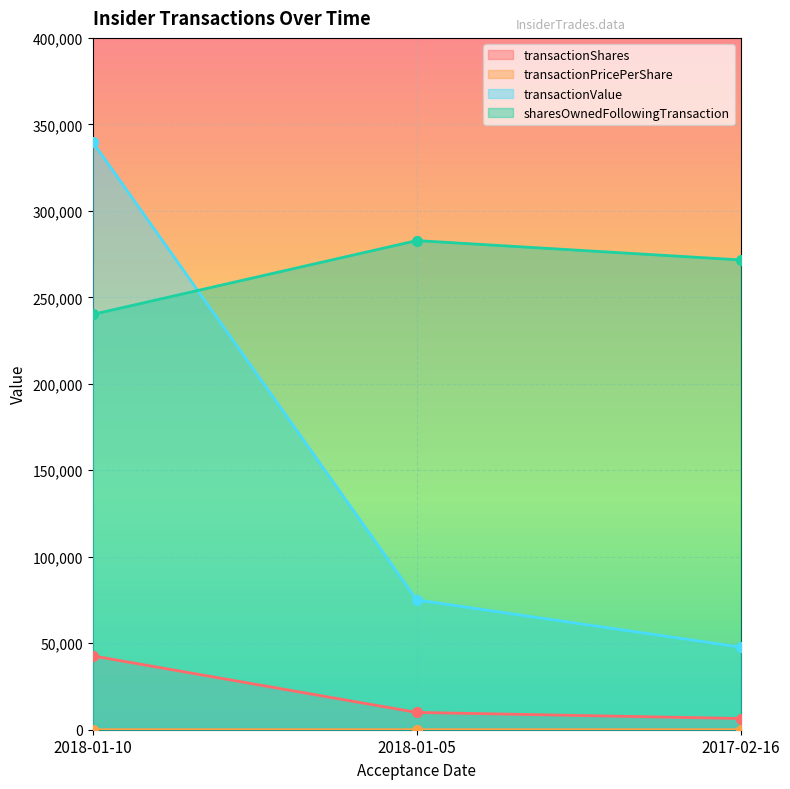

Reading left to right, list all the values displayed in this chart.

transactionShares: 2018-01-10=42700.0	2018-01-05=10000.0	2017-02-16=6480.0
transactionPricePerShare: 2018-01-10=8.0	2018-01-05=7.5	2017-02-16=7.4
transactionValue: 2018-01-10=339846.0	2018-01-05=75025.0	2017-02-16=47758.0
sharesOwnedFollowingTransaction: 2018-01-10=240105.0	2018-01-05=282805.0	2017-02-16=271610.0